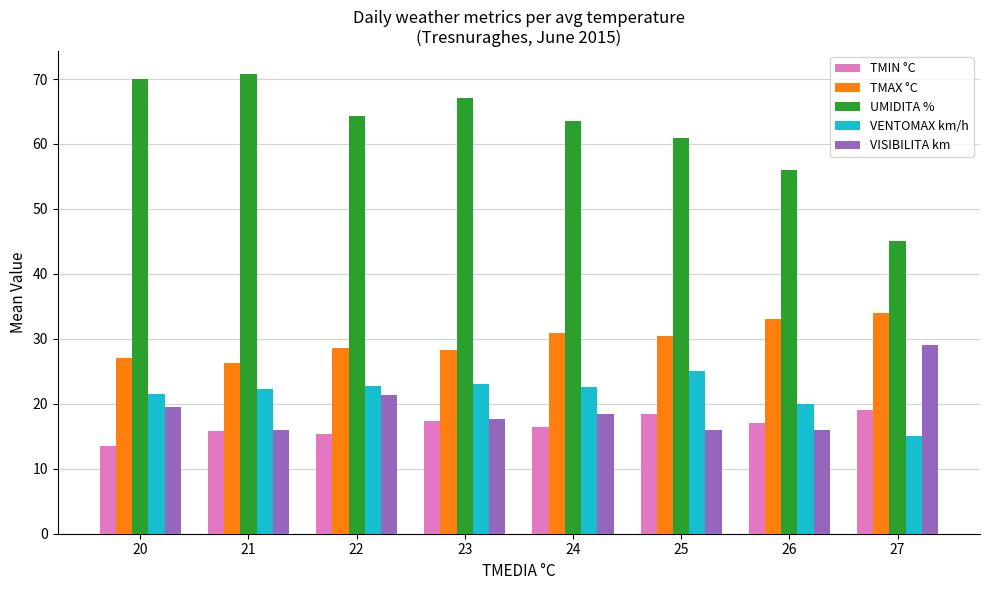

How many values in the TMAX °C series exceed 30?

4